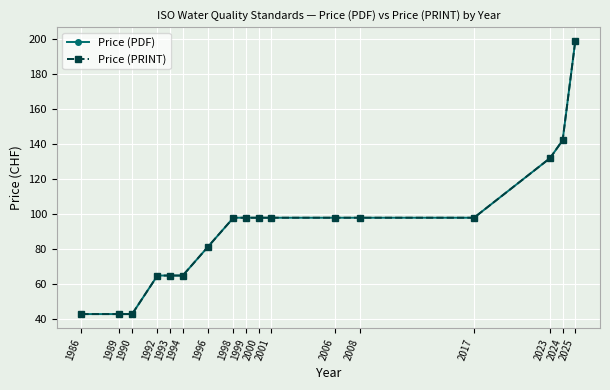

Which series changed the most between 1999 and 2001?

Price (PDF)